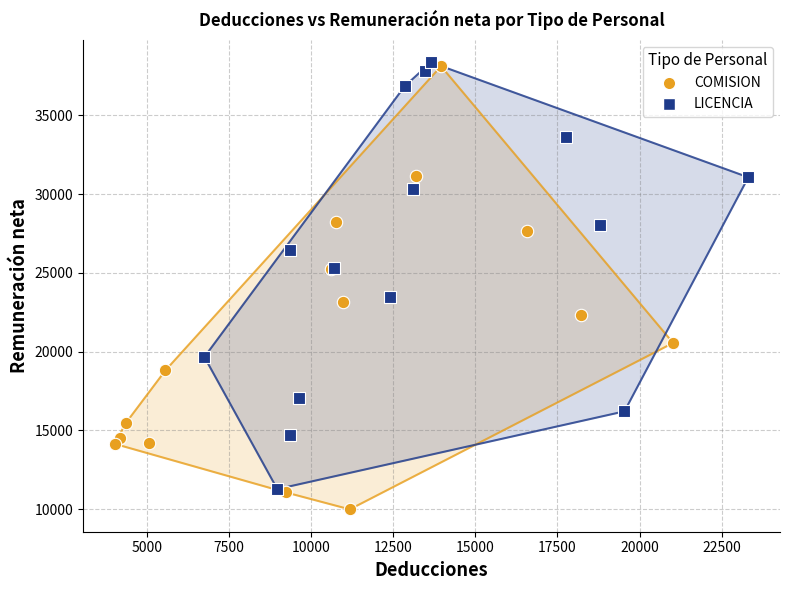

Which series contains the lowest Y value?

COMISION